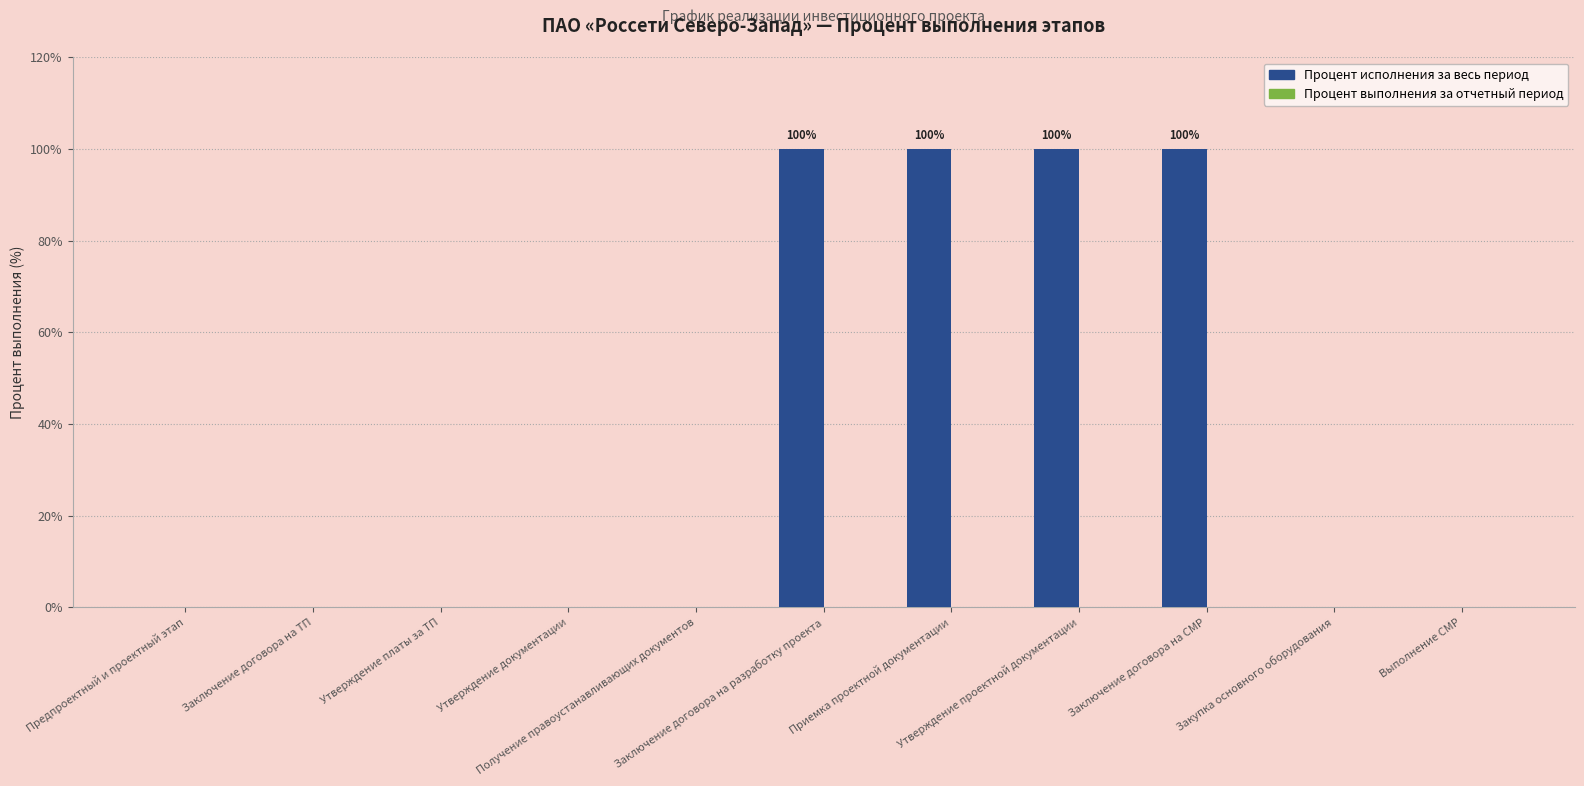

What is the maximum value shown in the chart?

100